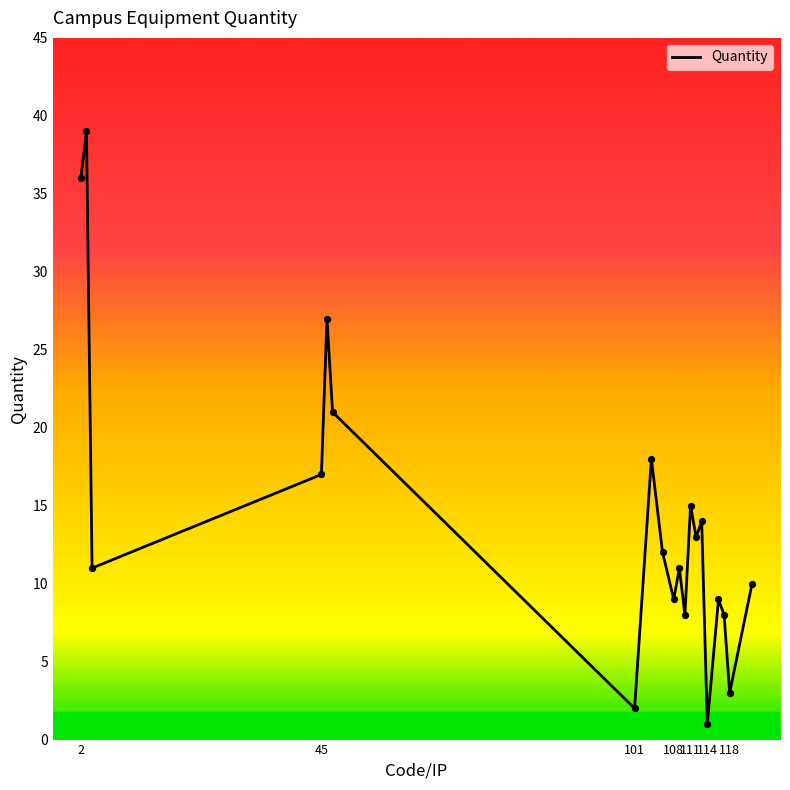

What is the difference between the maximum and minimum values?

38